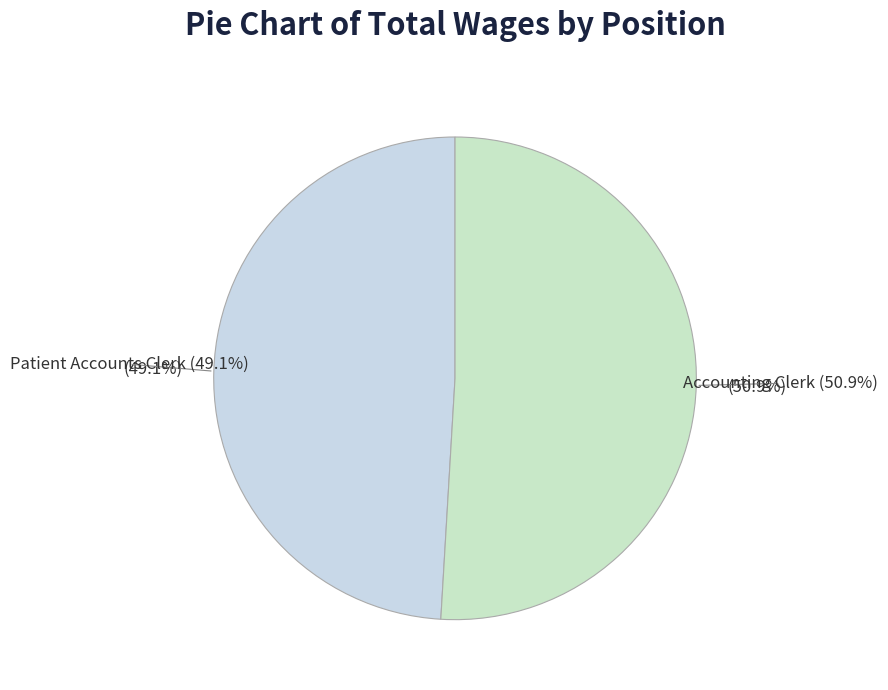

Does any single category account for the majority?

Yes